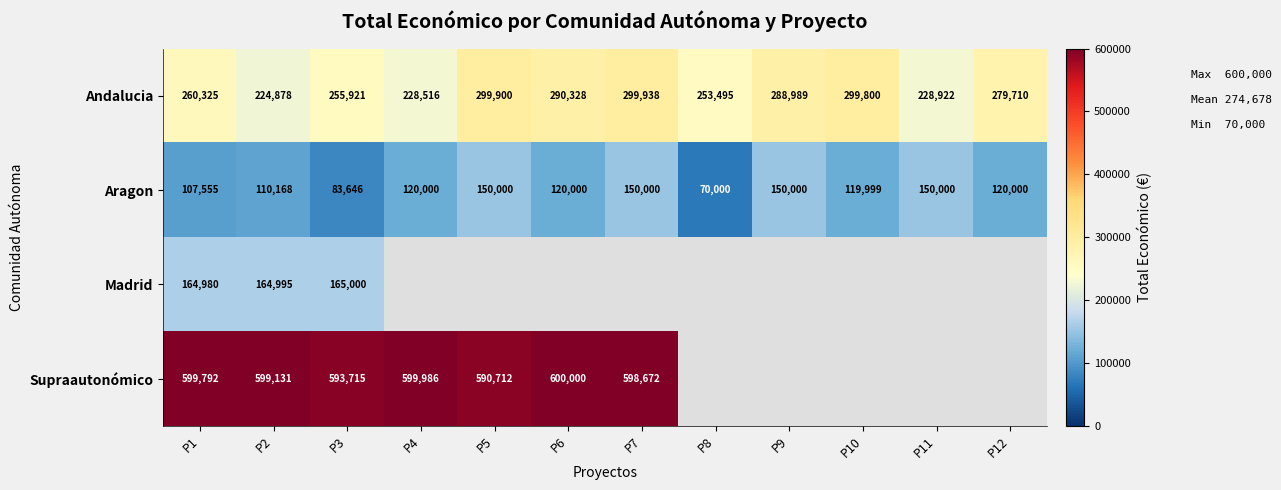

At P2, list the series in order from smallest to largest.

Aragon, Madrid, Andalucia, Supraautonómico